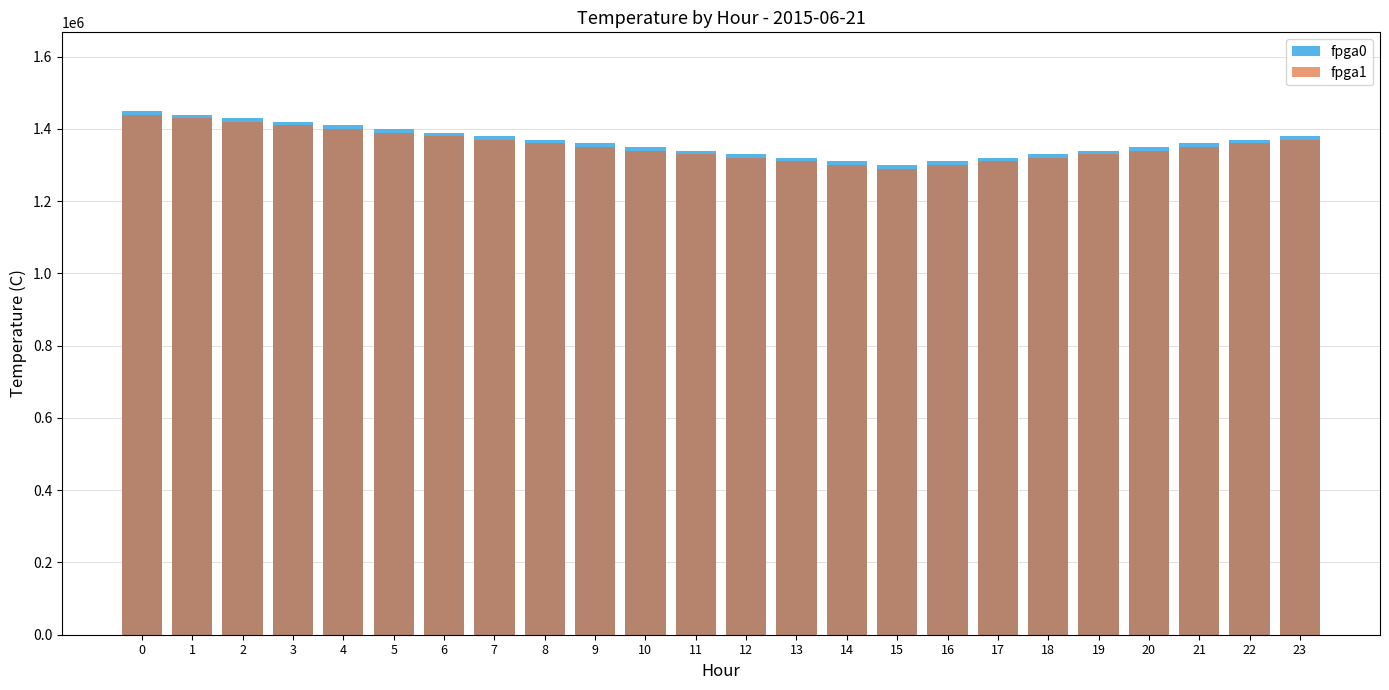

Count the number of categories in the chart.

24